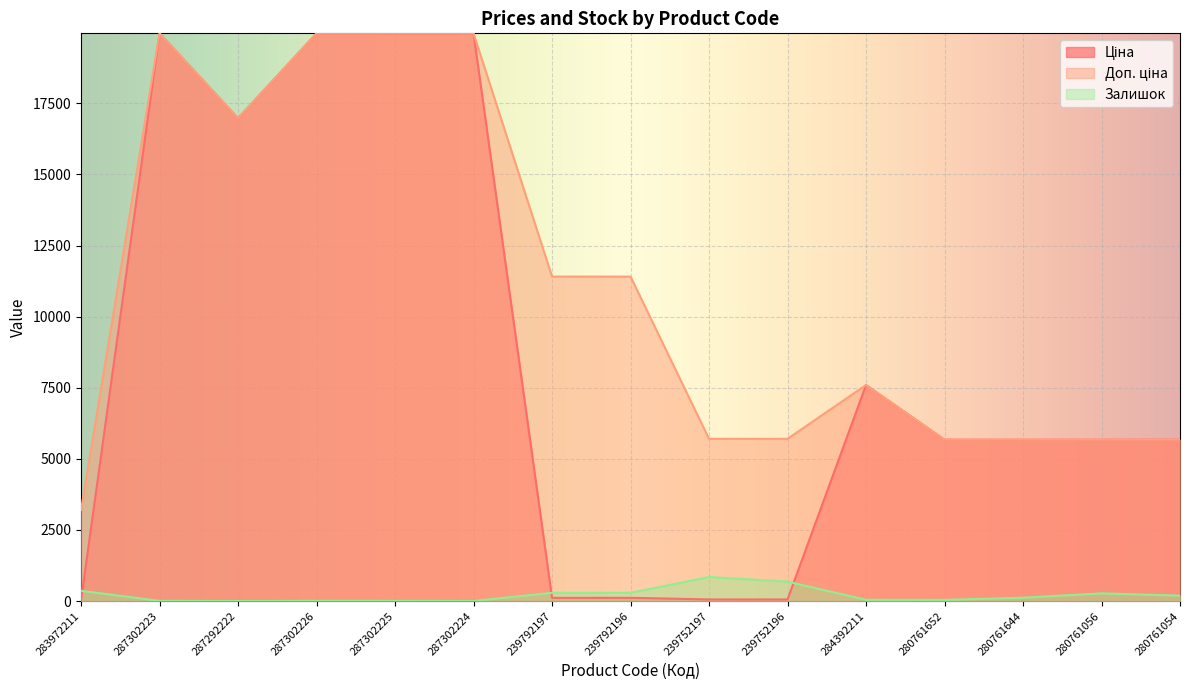

True or false: Доп. ціна and Ціна cross at least once.

False